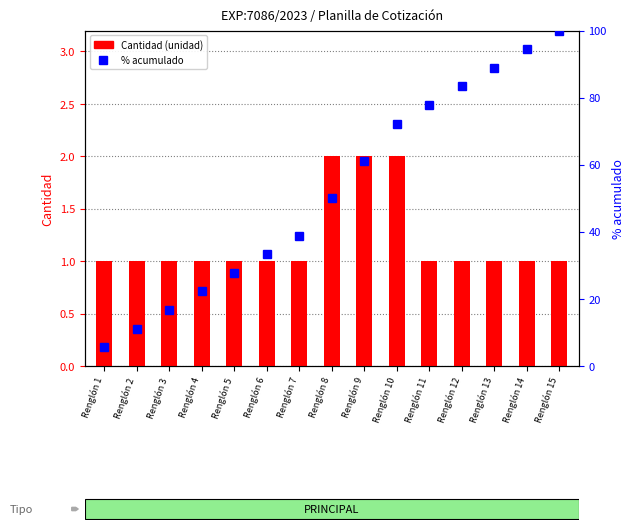

Reading left to right, what are all the values shown in this chart?

Cantidad (unidad): Renglón 1=1.0	Renglón 2=1.0	Renglón 3=1.0	Renglón 4=1.0	Renglón 5=1.0	Renglón 6=1.0	Renglón 7=1.0	Renglón 8=2.0	Renglón 9=2.0	Renglón 10=2.0	Renglón 11=1.0	Renglón 12=1.0	Renglón 13=1.0	Renglón 14=1.0	Renglón 15=1.0
% acumulado: Renglón 1=5.6	Renglón 2=11.1	Renglón 3=16.7	Renglón 4=22.2	Renglón 5=27.8	Renglón 6=33.3	Renglón 7=38.9	Renglón 8=50.0	Renglón 9=61.1	Renglón 10=72.2	Renglón 11=77.8	Renglón 12=83.3	Renglón 13=88.9	Renglón 14=94.4	Renglón 15=100.0